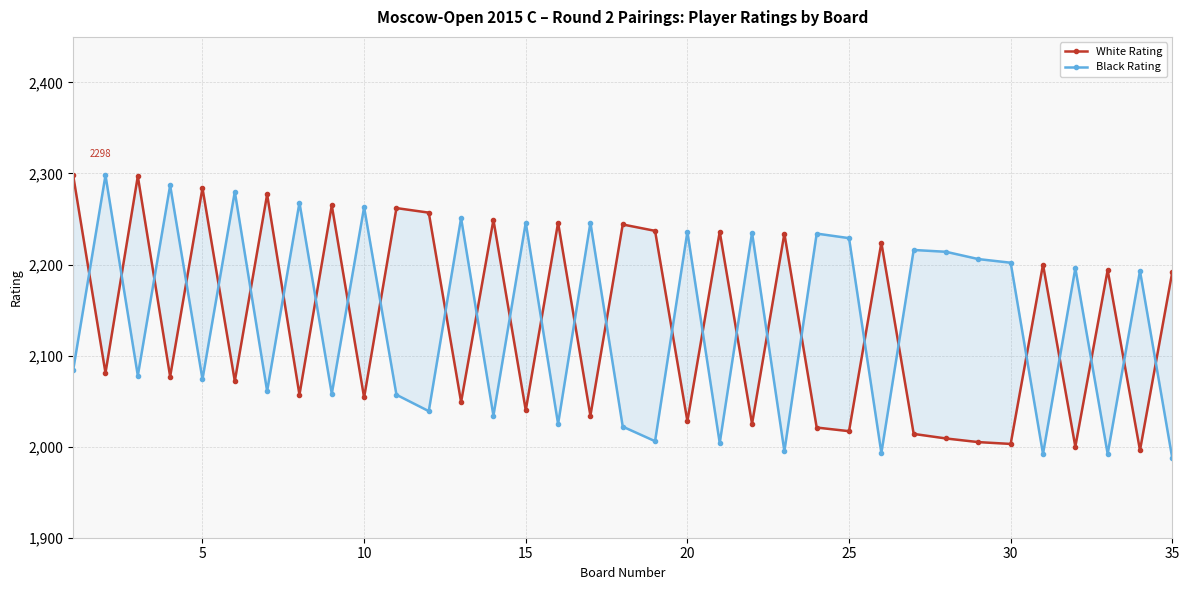

Is it true that White Rating equals 3418 at 10?

False